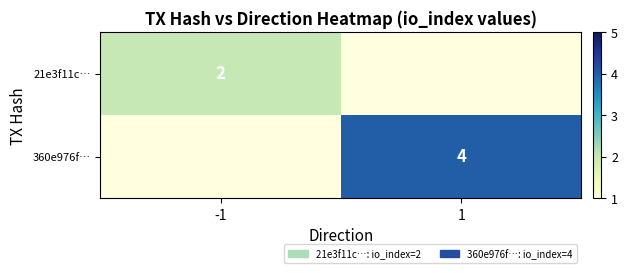

How many categories are shown in the chart?

2